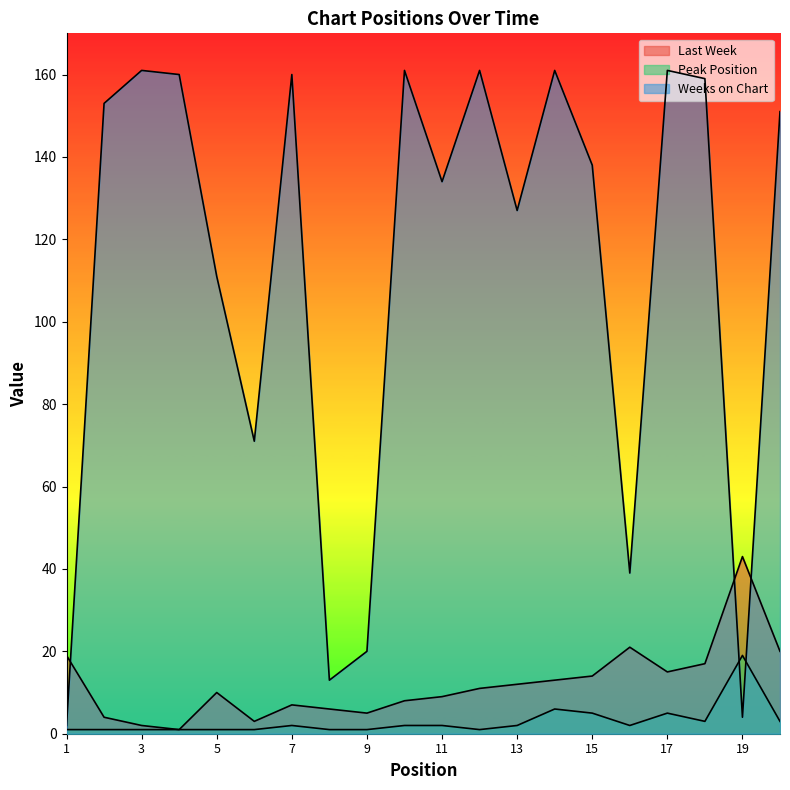

At which label does Peak Position reach its minimum?

1